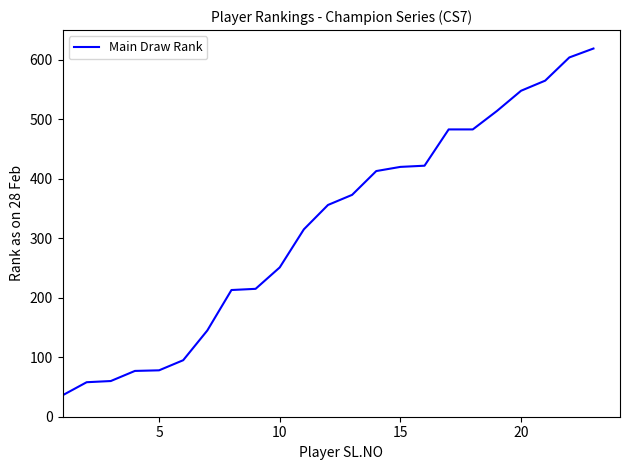

How many lines are shown in the chart?

1